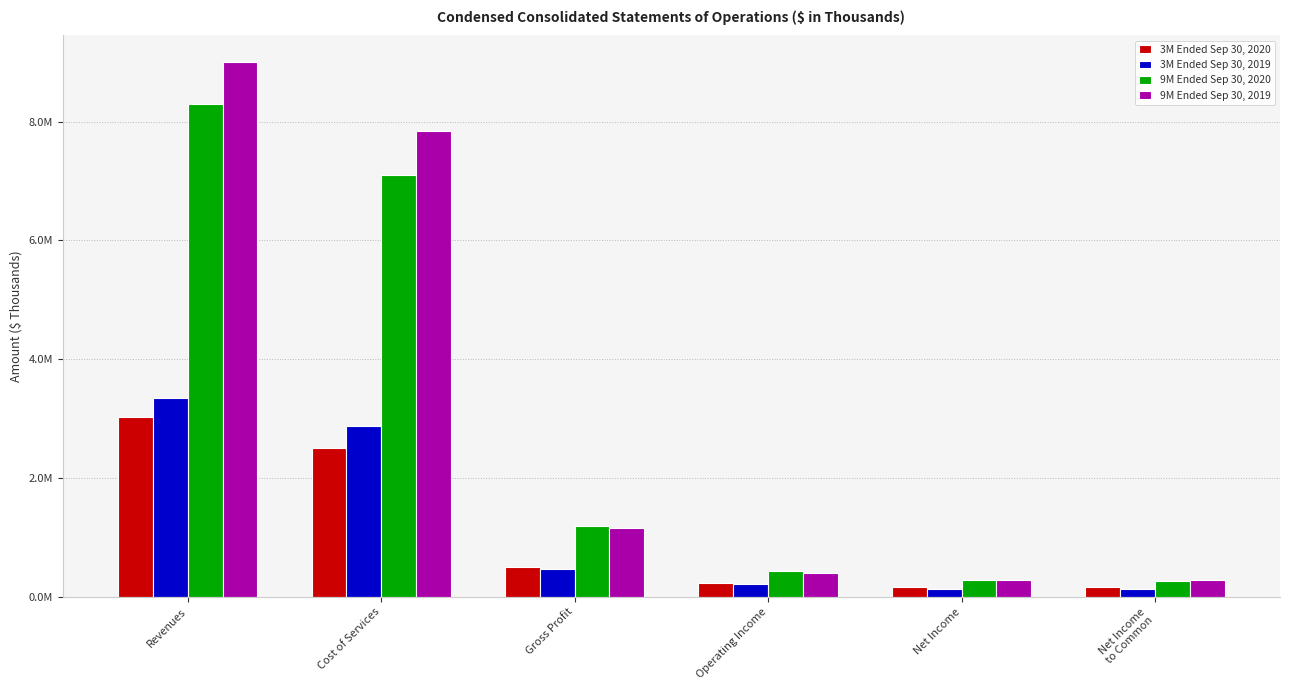

What is the difference between the maximum and minimum values in the 9M Ended Sep 30, 2020 series?

8014942